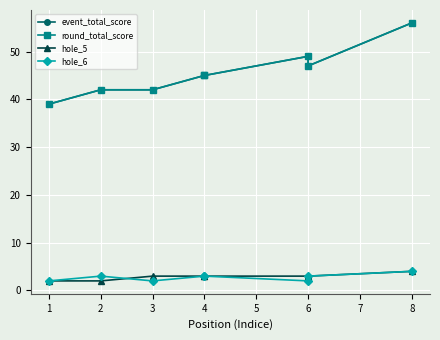

True or false: hole_6 and hole_5 intersect in this chart.

True